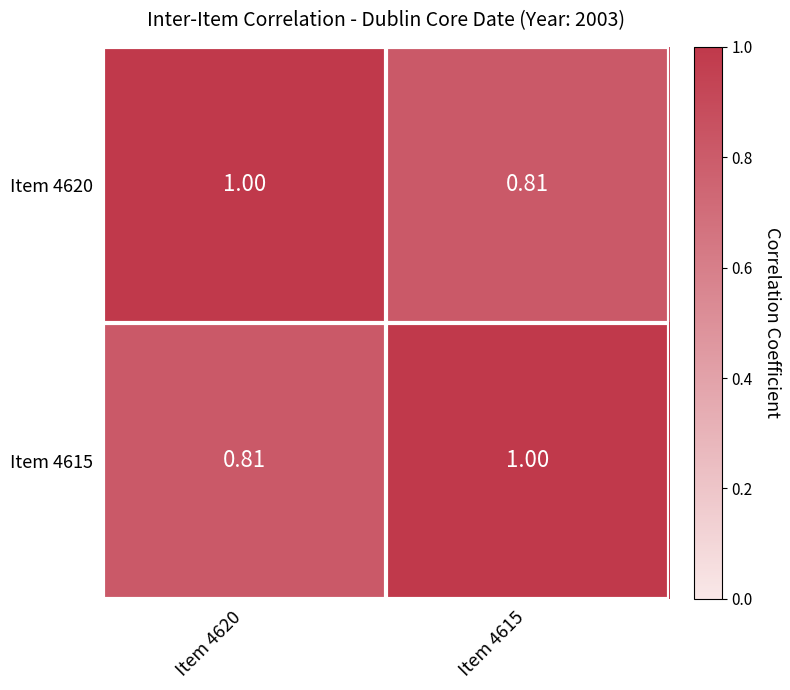

Count the number of categories in the chart.

2